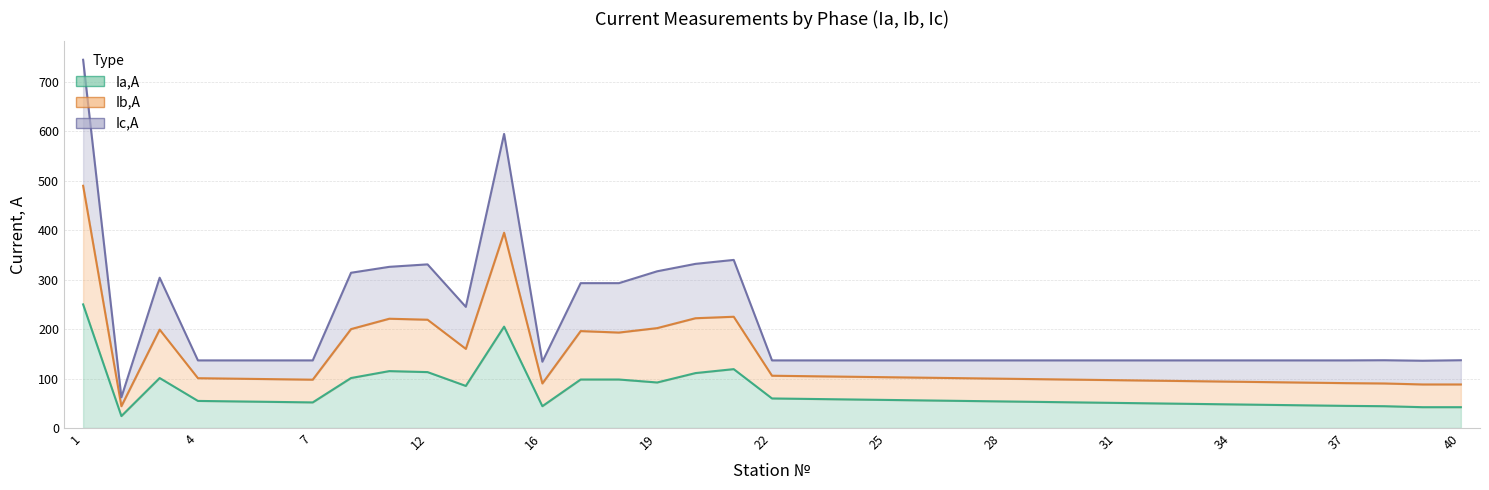

What is the difference between the Ia,А values at 18 and 32?

48.3